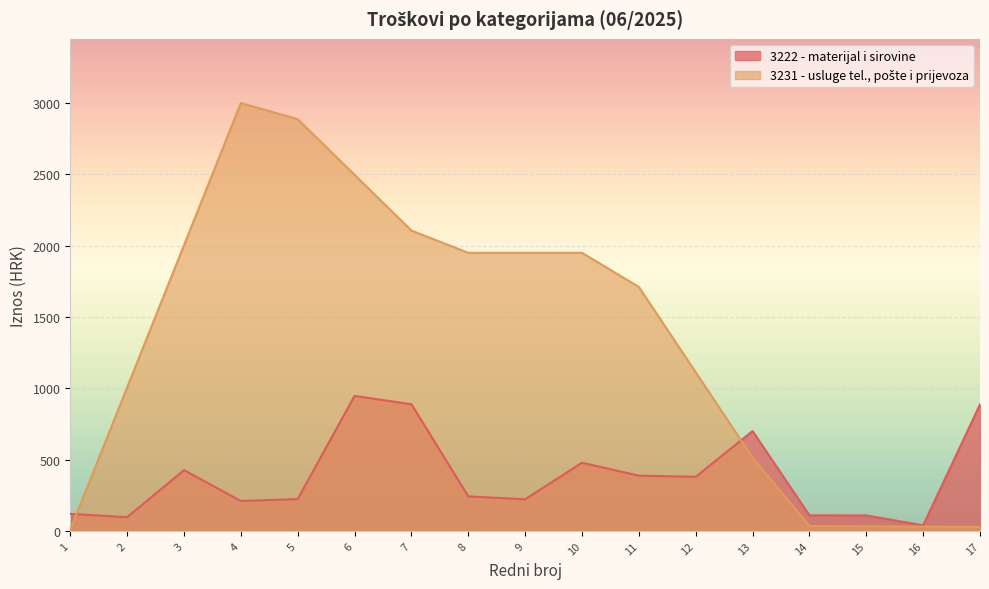

How many data points are less than 241?

8